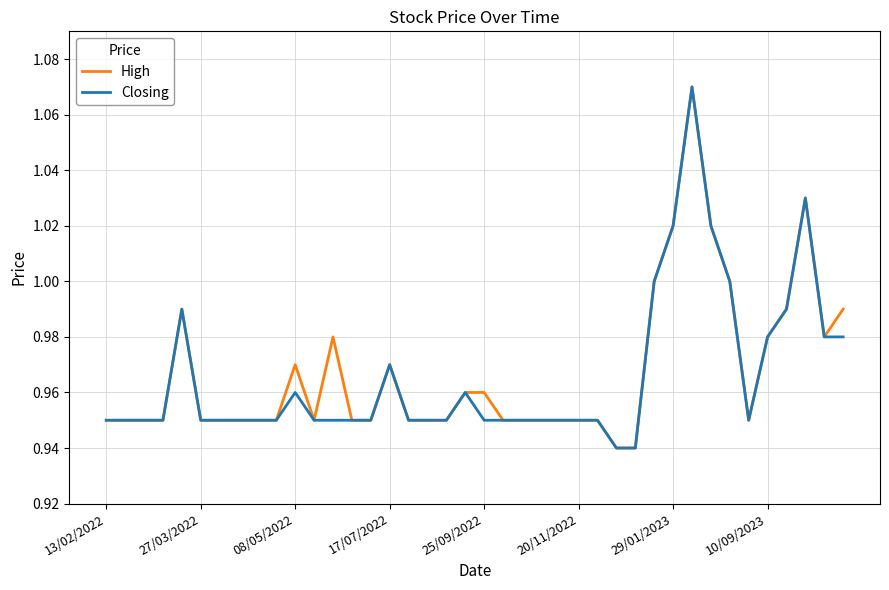

The Closing series shows 1.4 at 20/11/2022. True or false?

False